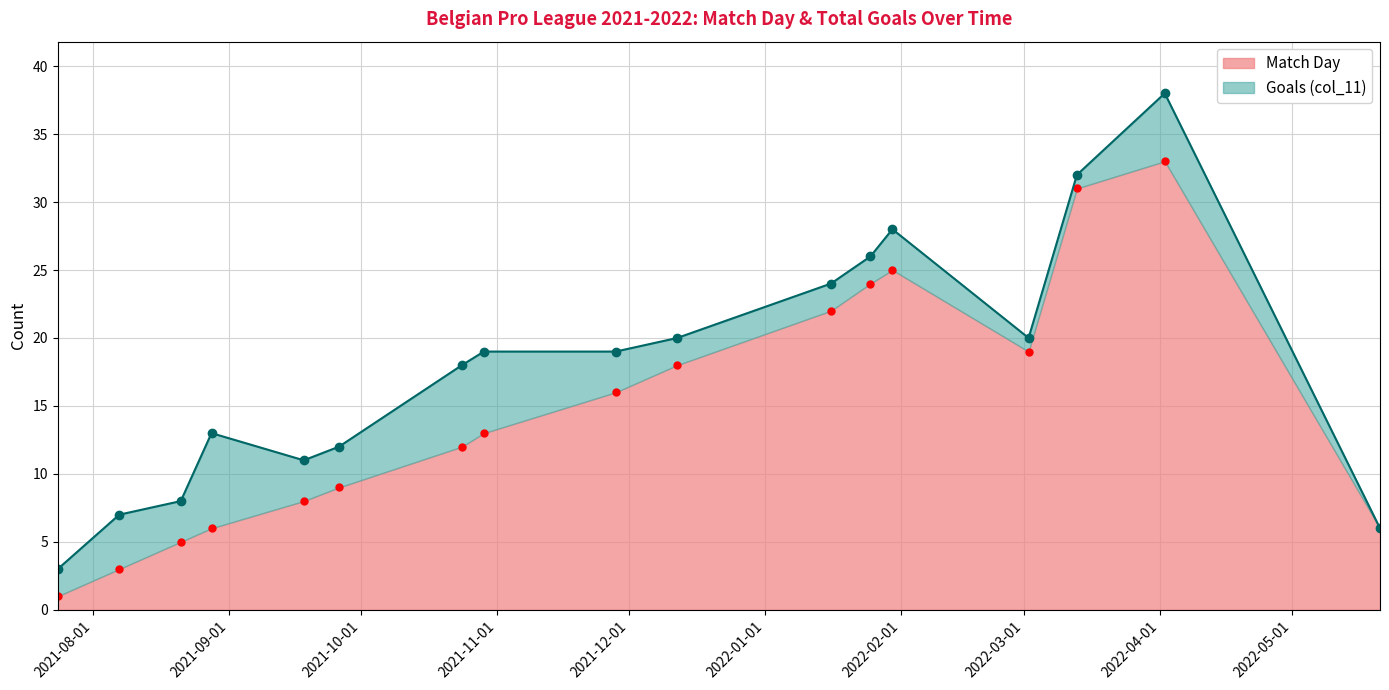

How many interior local valleys (lower than both neighbors) does the data have?

1